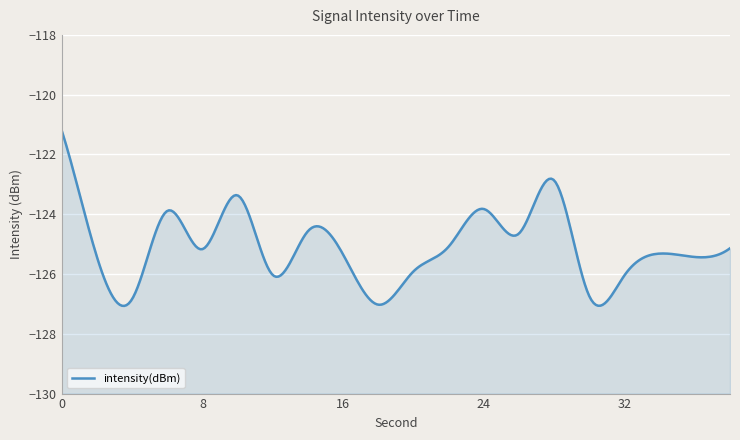

What is the difference between the values at 32 and 28?

3.2